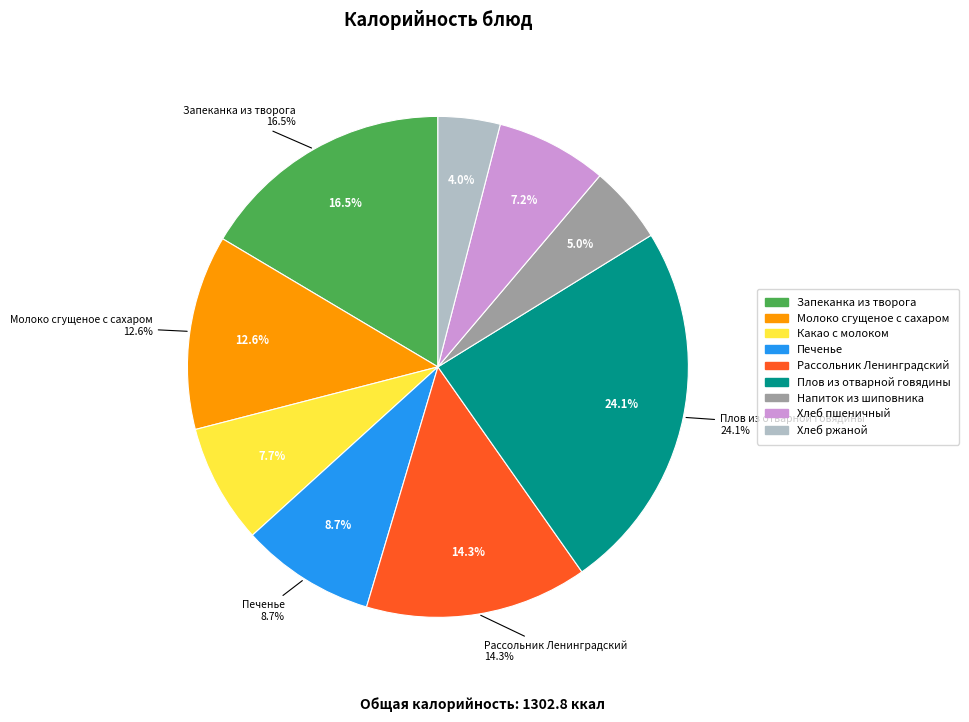

Which category has the biggest portion of the pie?

Плов из отварной говядины